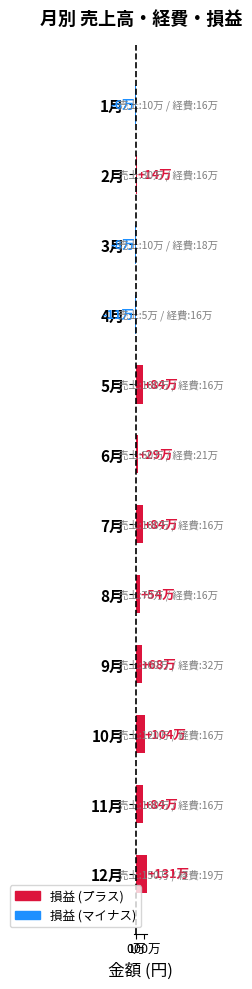

Are the bars horizontal?

Yes